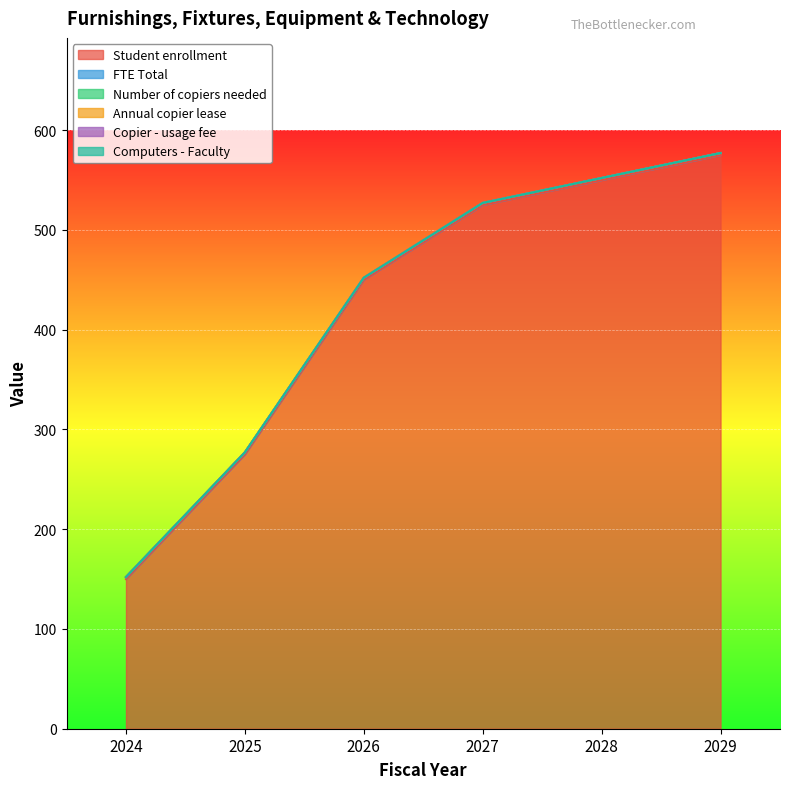

Which has a higher value, 2025 or 2024?

2025